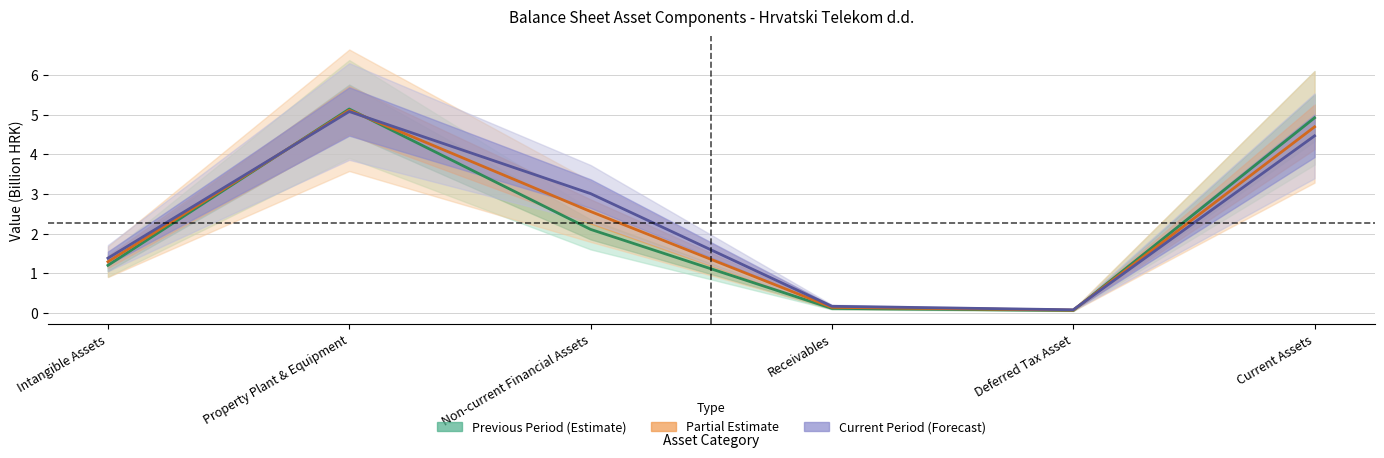

The value of Current period at Property Plant & Equipment is 2.7. True or false?

False